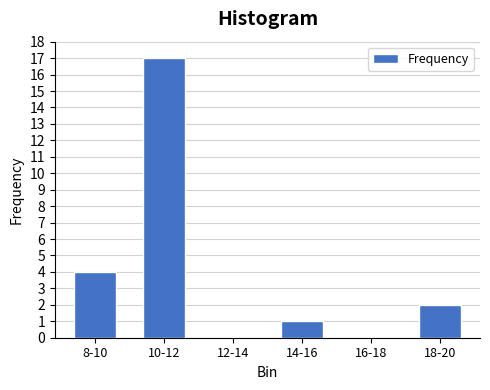

Reading right to left, extract all data points from this chart.

18-20=2	16-18=0	14-16=1	12-14=0	10-12=17	8-10=4